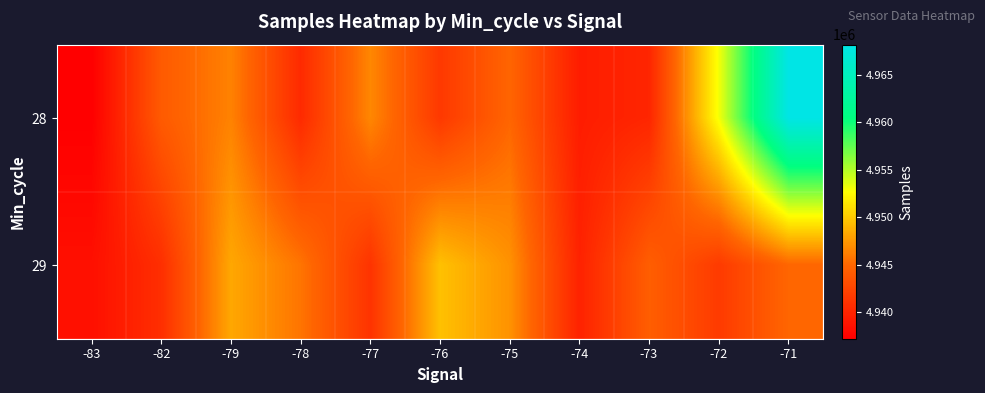

Between -77 and -71, which series saw the biggest shift?

28